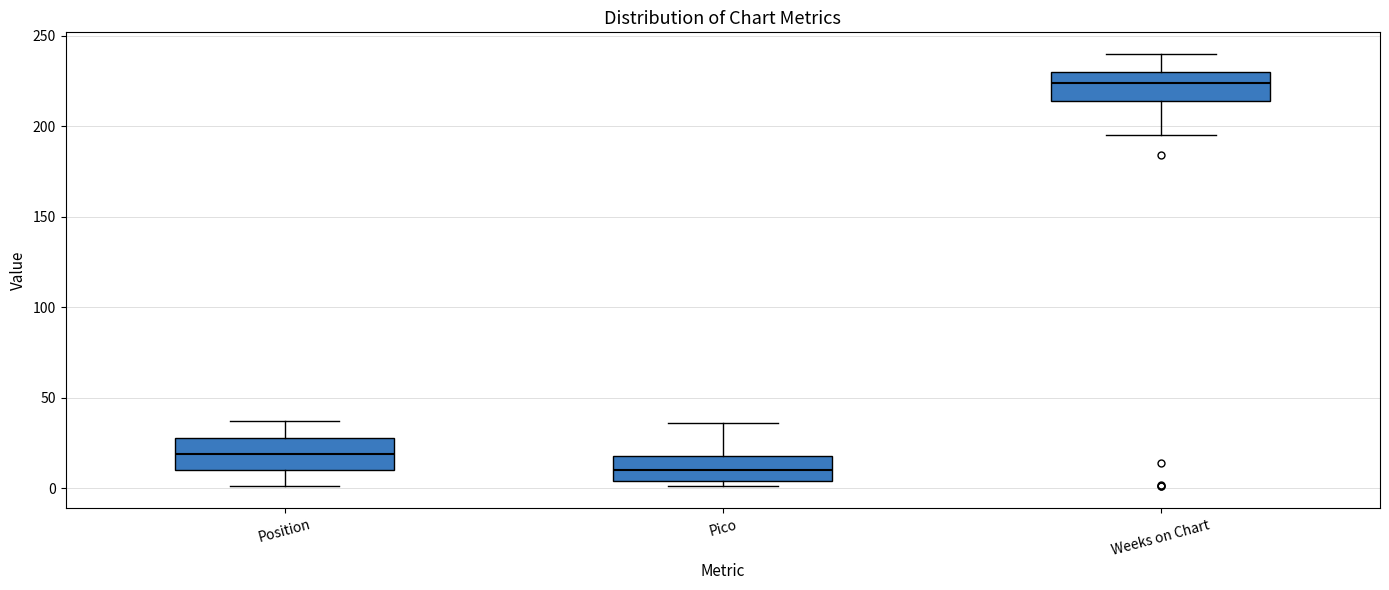

Which box's median line is the highest?

Weeks on Chart